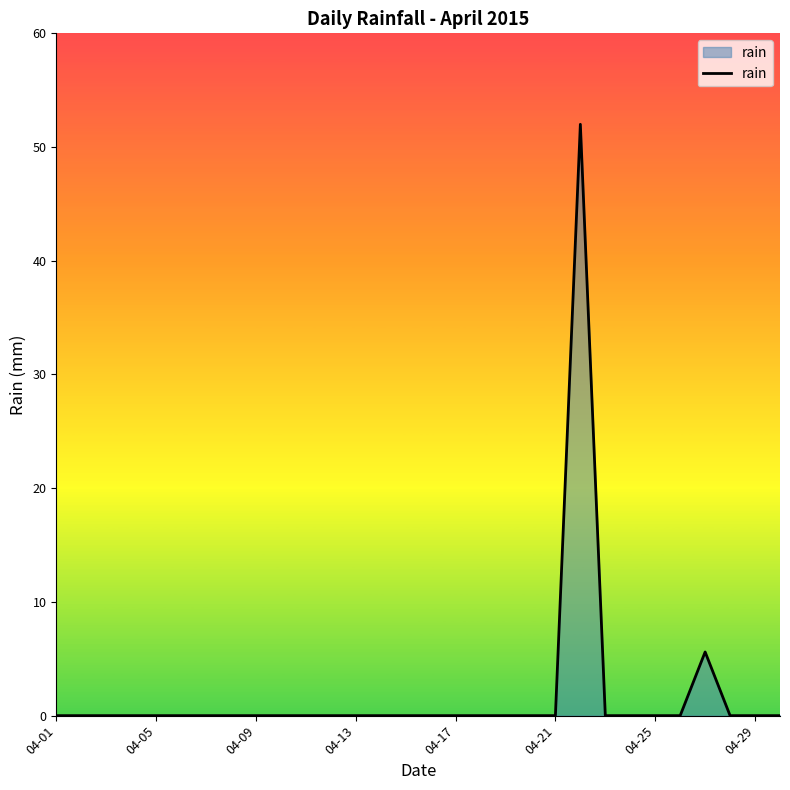

What is the difference between the maximum and minimum values?

52.0